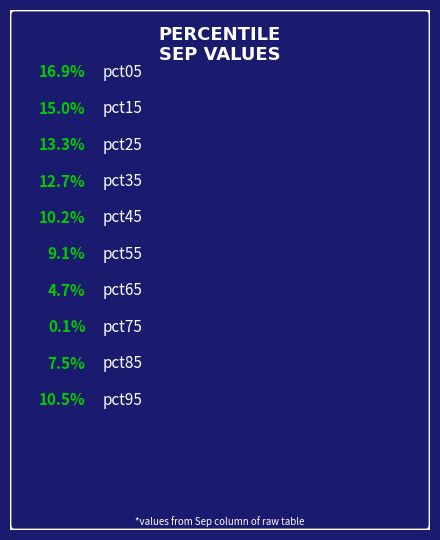

Does pct25 account for over 50% of the chart?

No